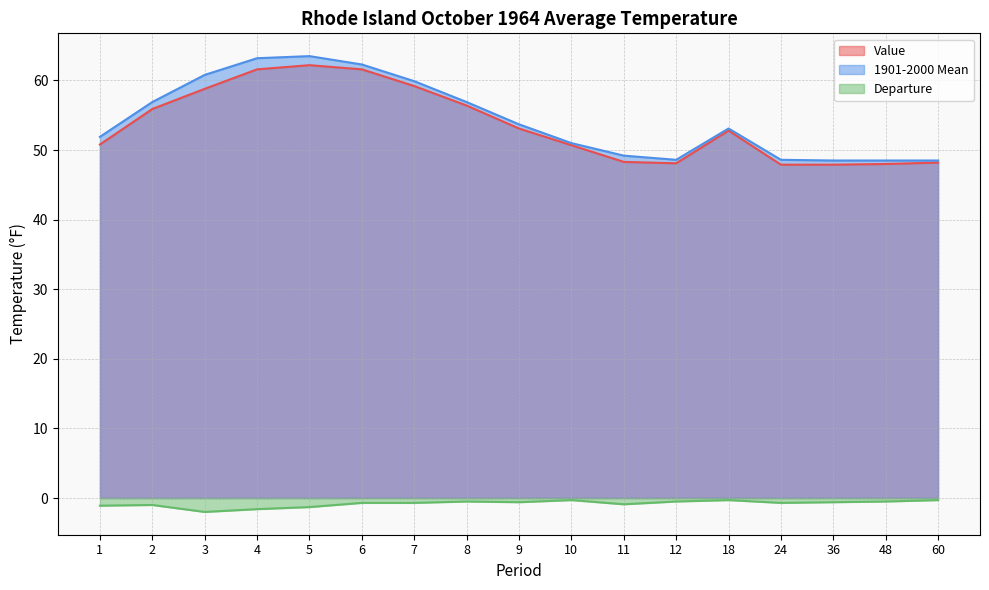

What is the difference between the Value values at 4 and 60?

13.4